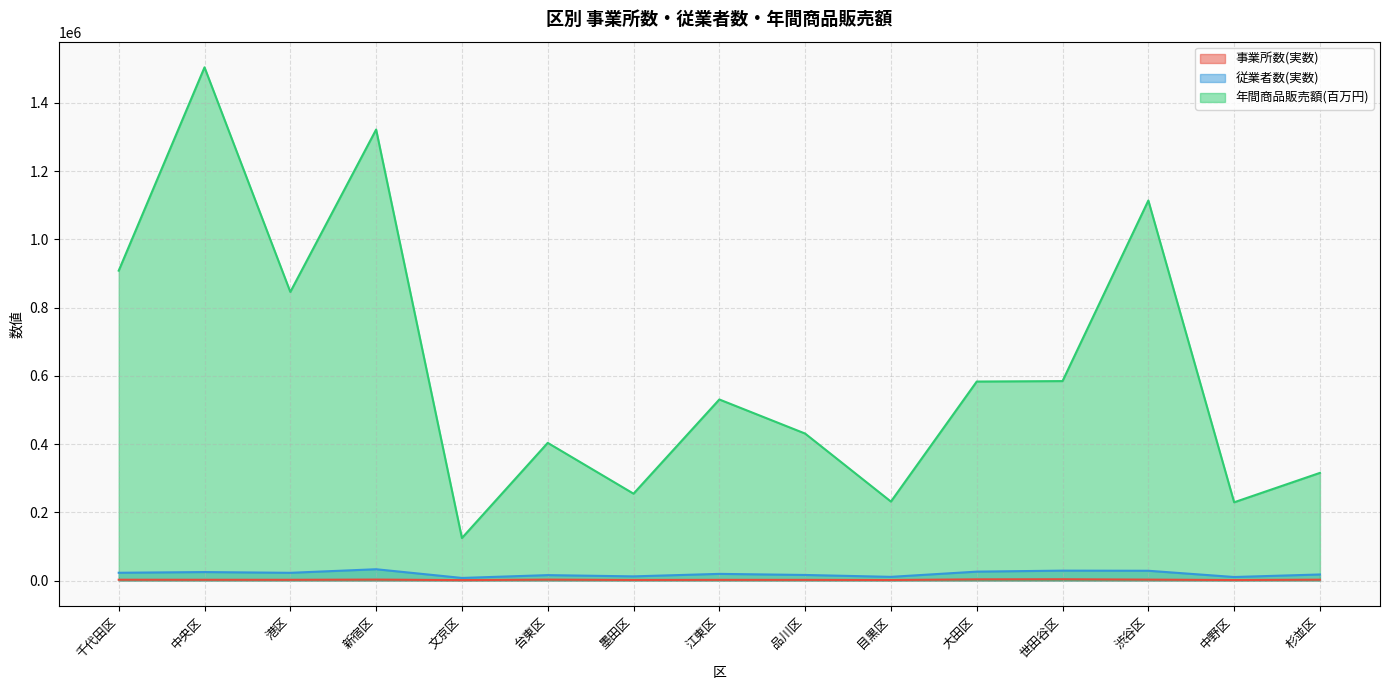

What is the difference between the highest and lowest values at 杉並区?

312976